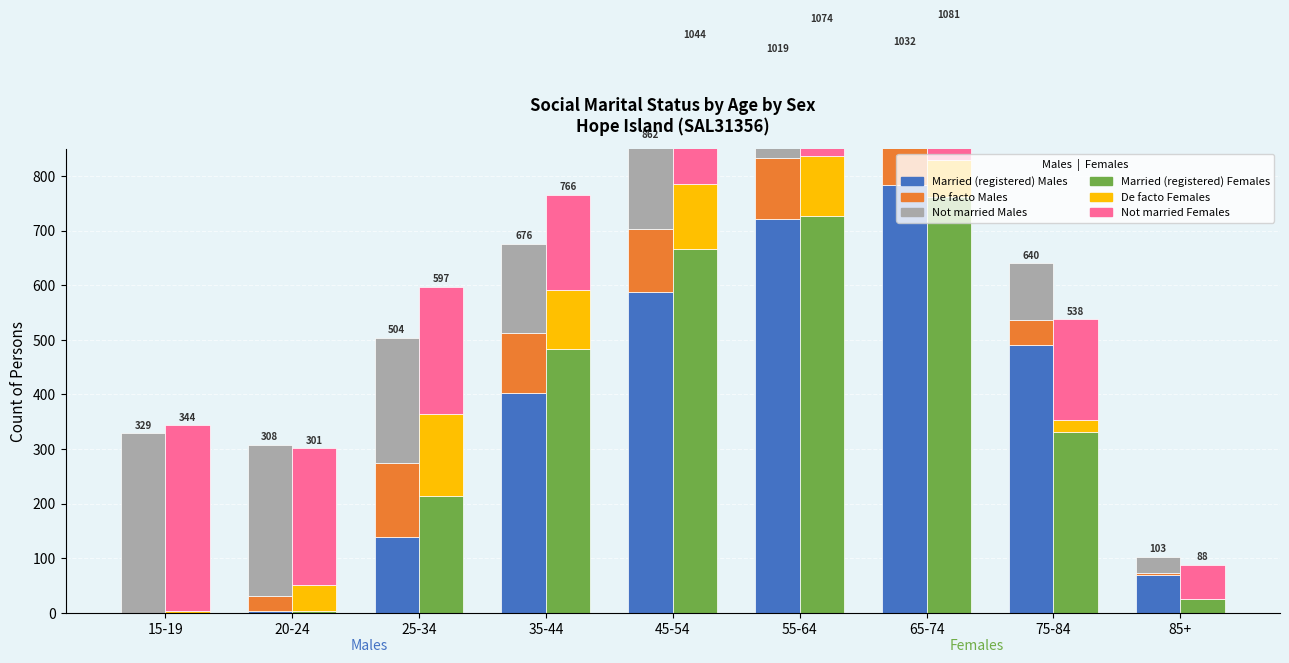

List the series in order of their peak value, highest first.

Married (registered) Males, Married (registered) Females, Not married Females, Not married Males, De facto Females, De facto Males